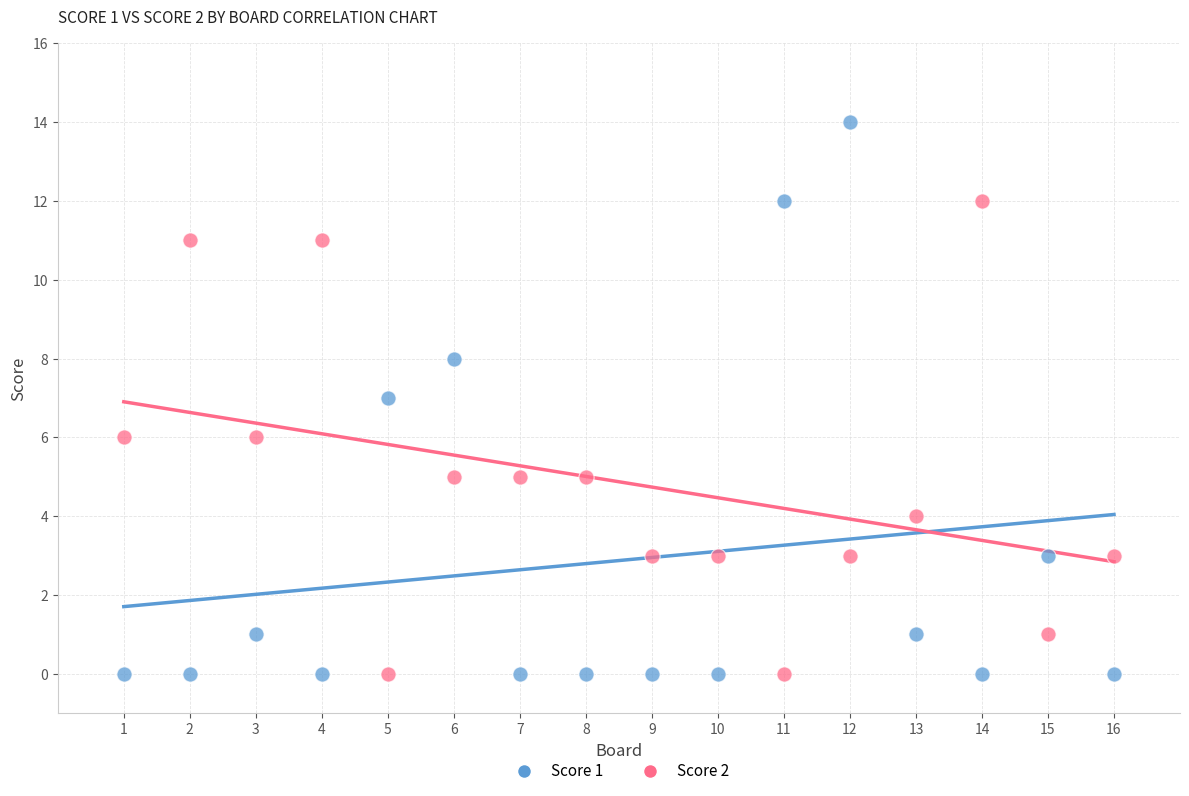

Which series contains the highest Y value?

Score 1